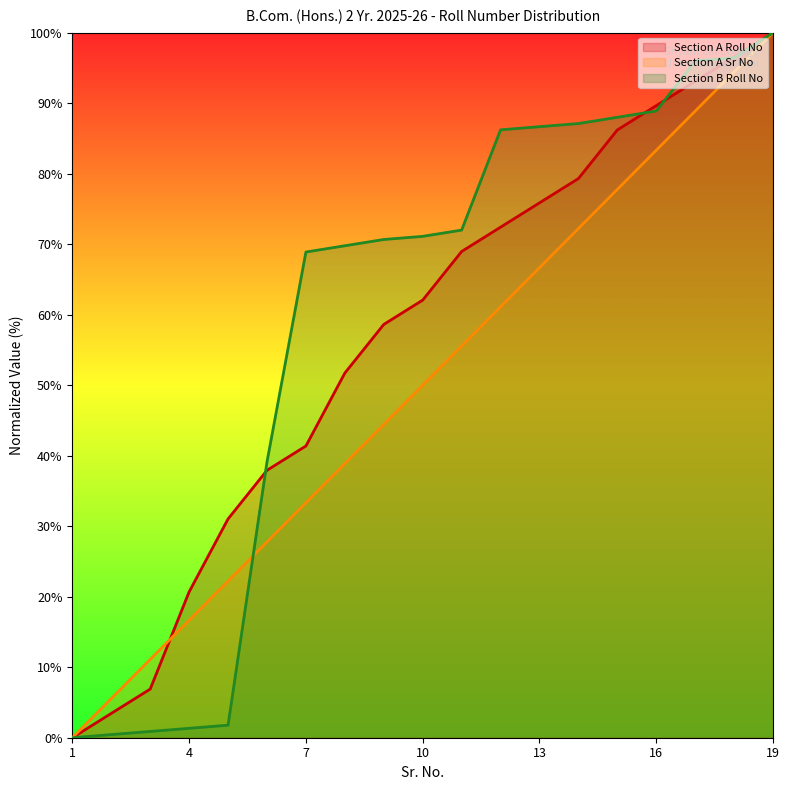

Between which two adjacent categories do Section A Roll No and Section B Roll No first intersect?

5 and 6